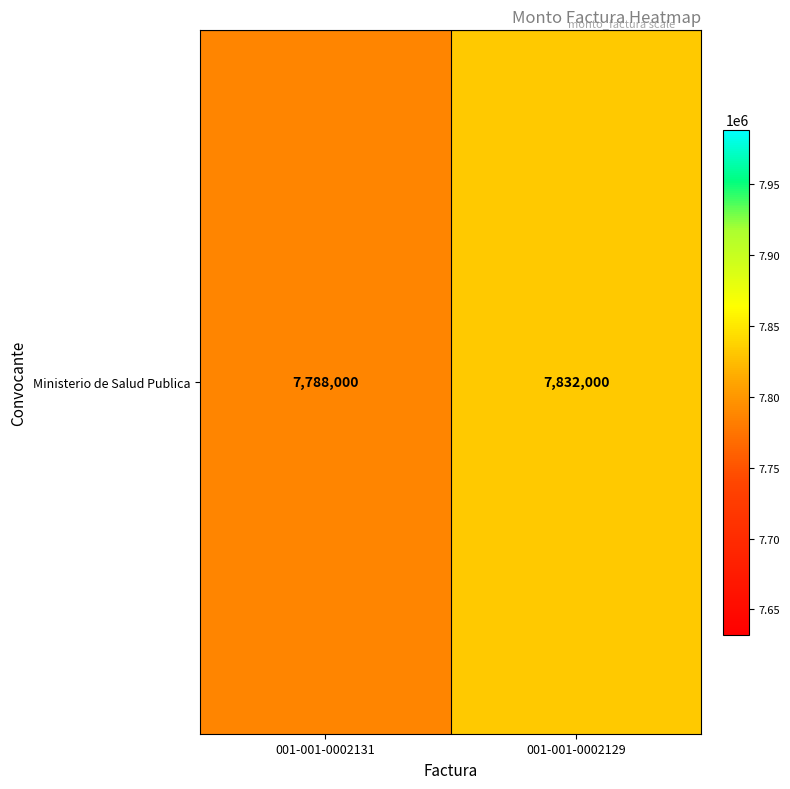

List the labels in order of value, largest first.

001-001-0002129, 001-001-0002131